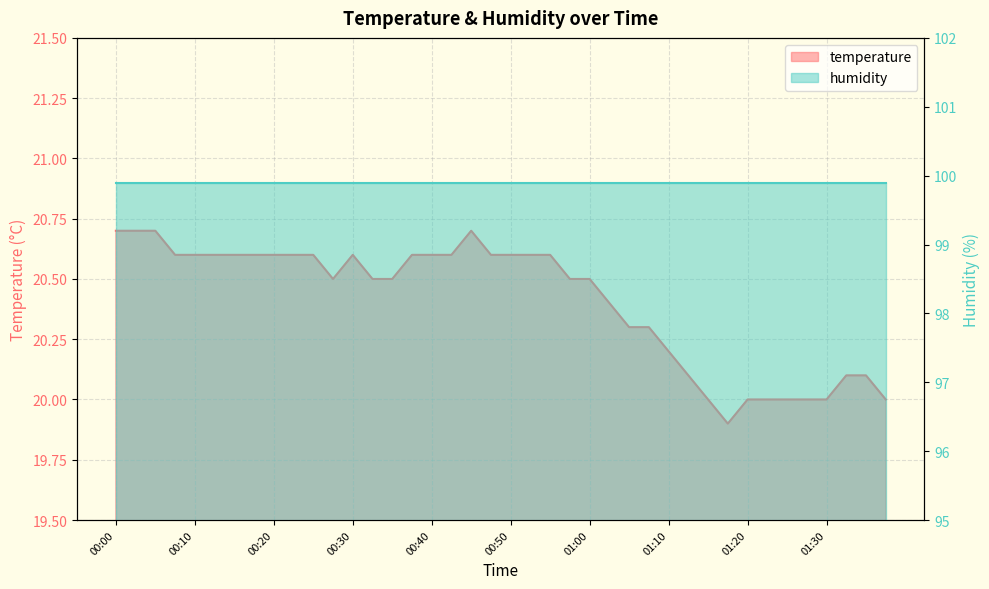

What is the value of the 22nd point from the left?

20.6